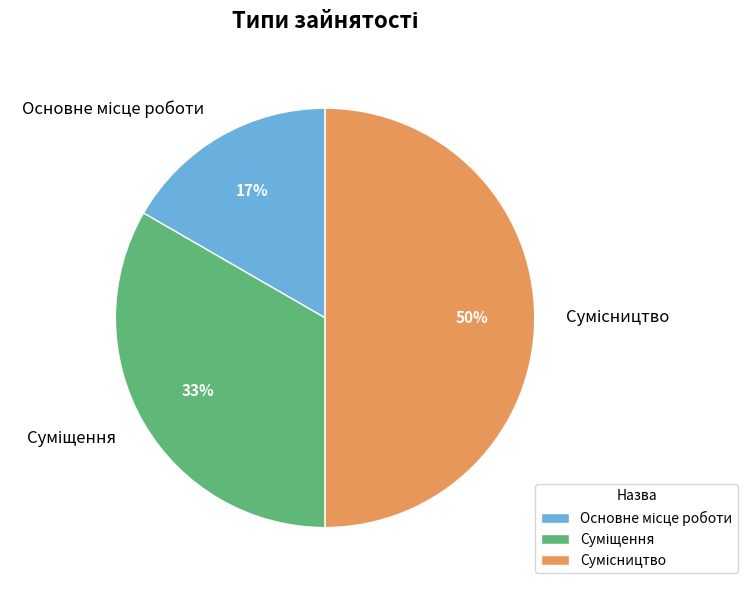

To the nearest percent, what is the difference between the largest and smallest slice percentages?

33%